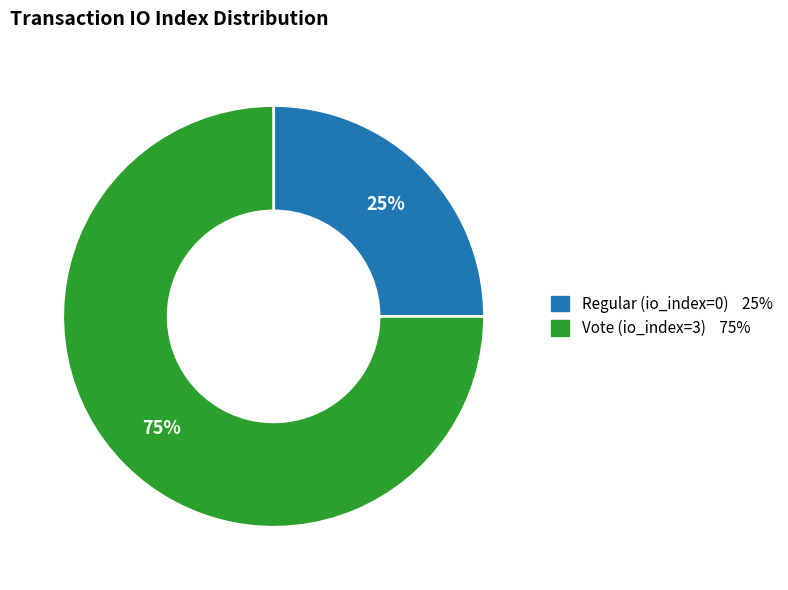

What is the majority slice?

Vote (io_index=3)